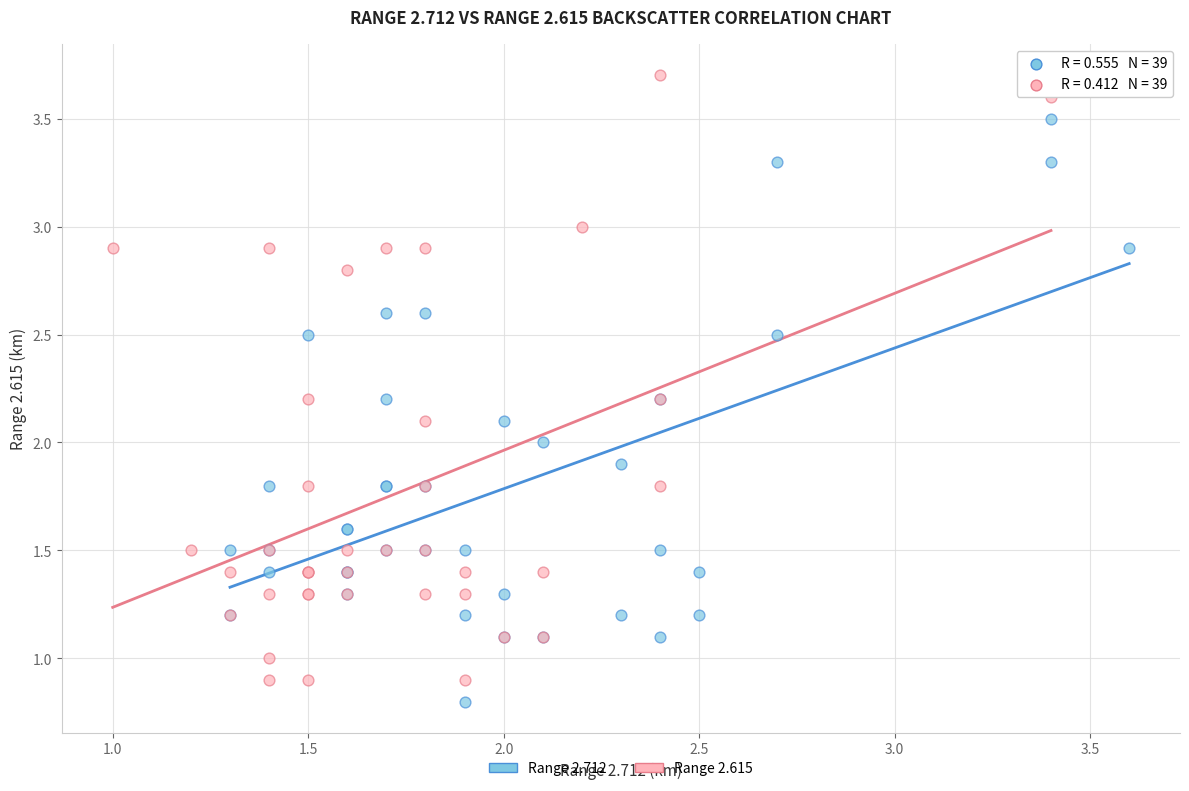

Which series contains the highest Y value?

Range 2.615